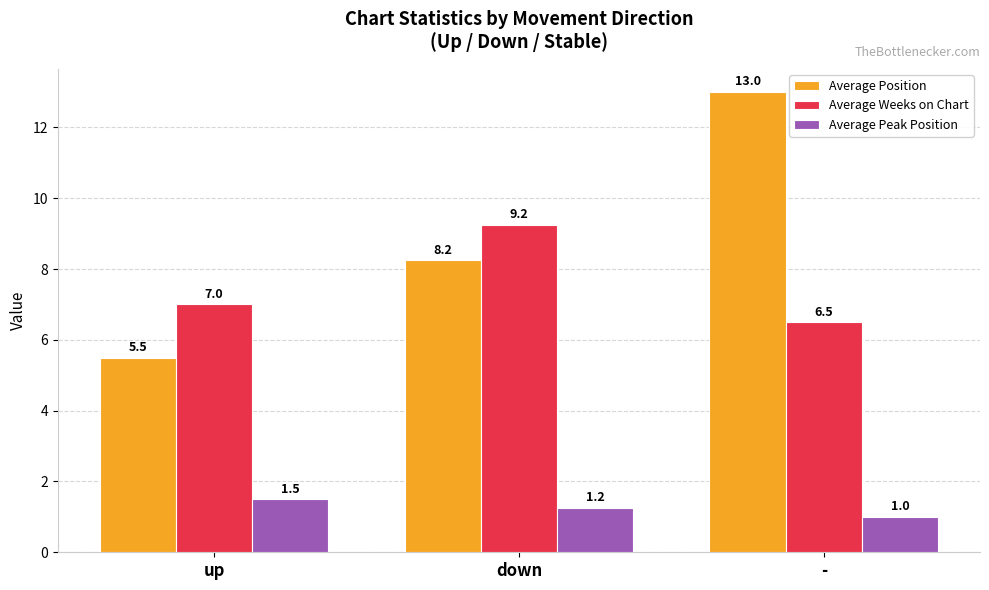

How many groups of bars are there?

3